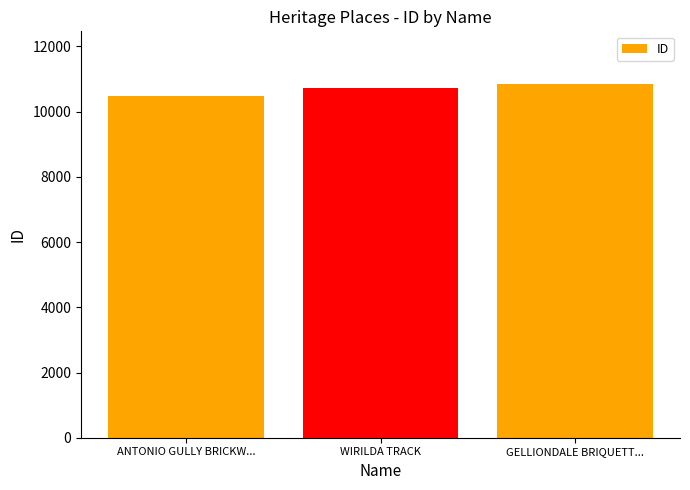

The chart shows a value of 18431 at GELLIONDALE BRIQUETT.... True or false?

False